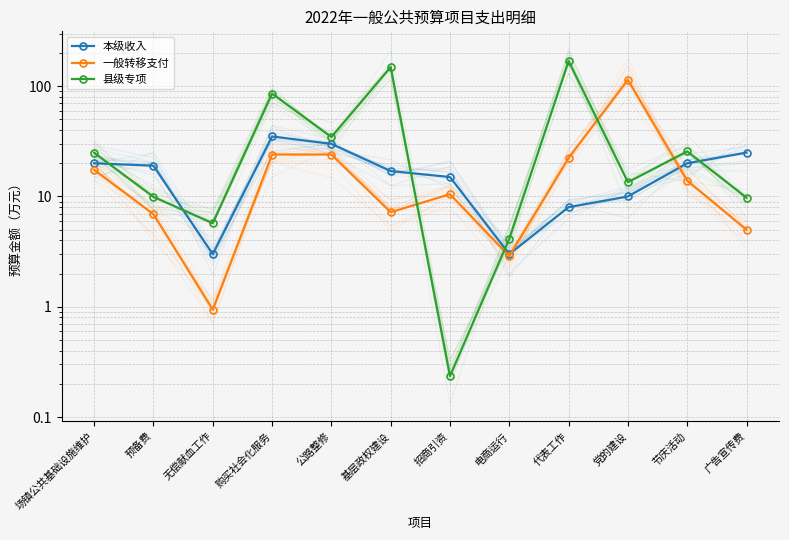

What is the label of the 10th point from the left?

党的建设